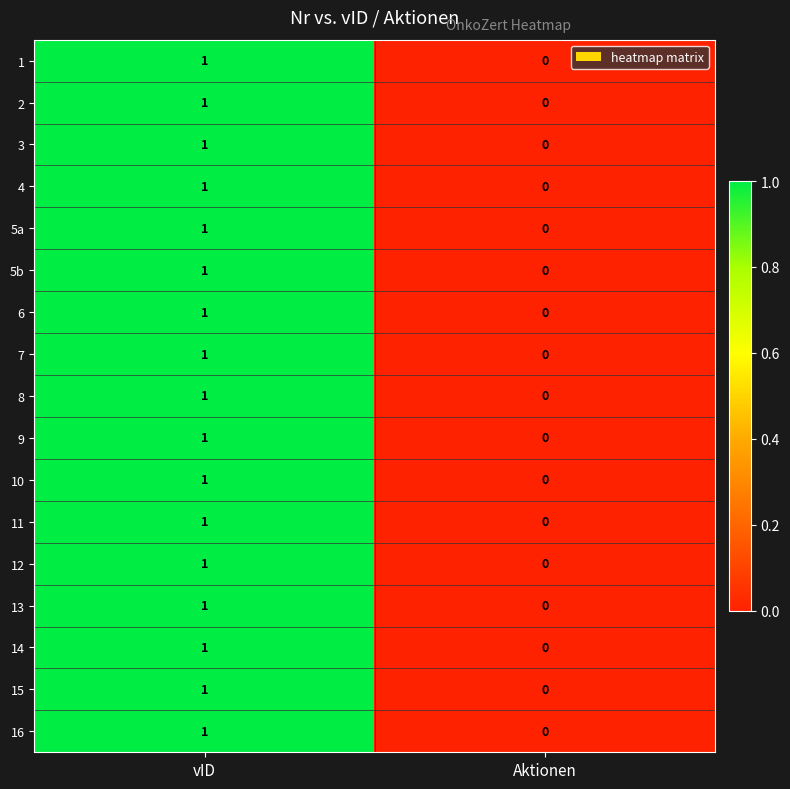

List the labels in order of 13 value, smallest first.

Aktionen, vID